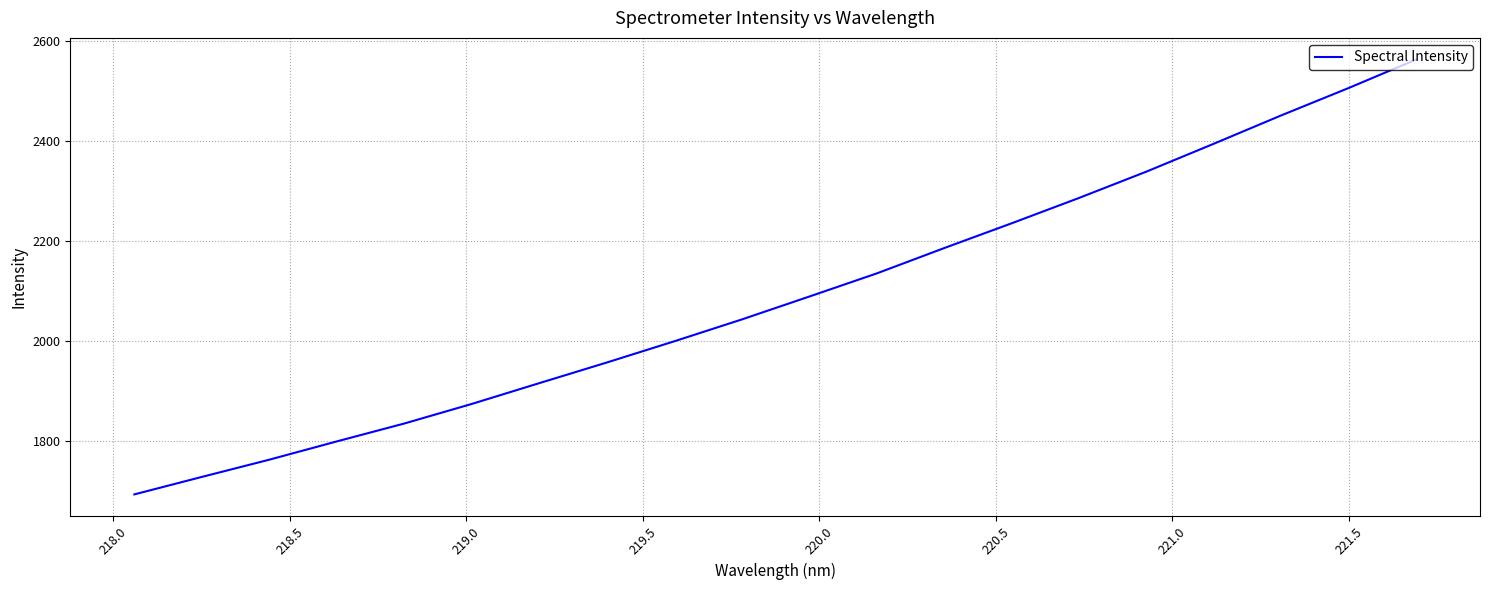

What is the greatest value displayed?

2563.6